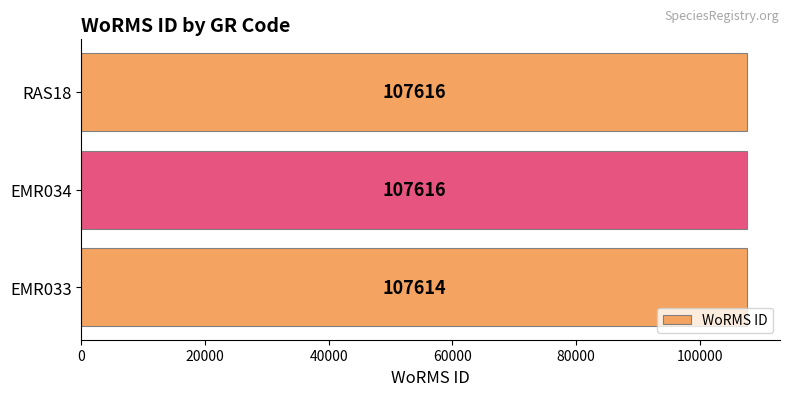

What is the greatest value displayed?

107616